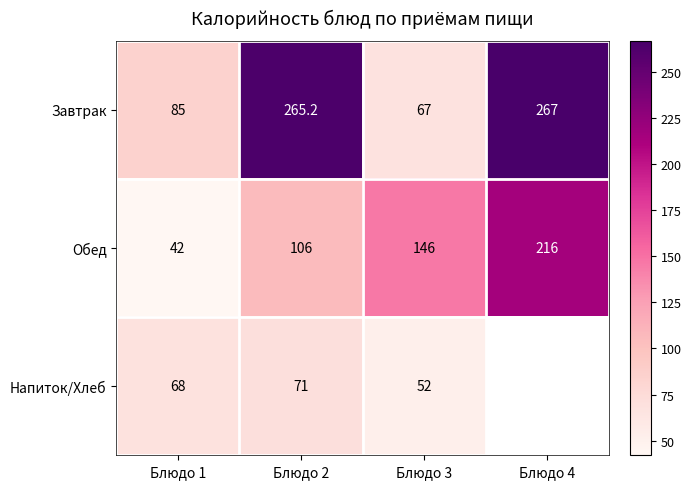

At Блюдо 3, list the series in order from largest to smallest.

Обед, Завтрак, Напиток/Хлеб